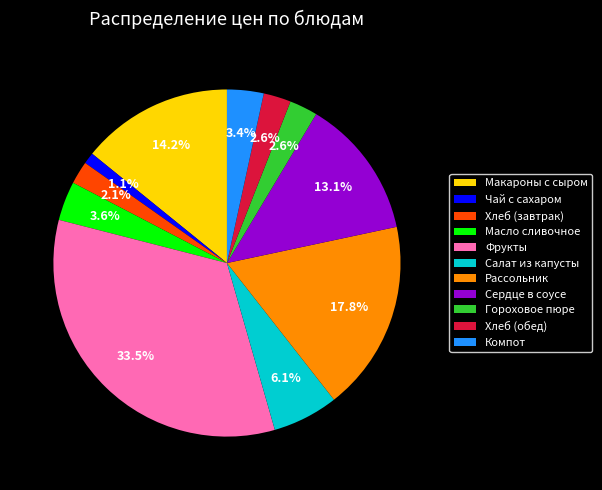

What is the total percentage of Хлеб (обед) and Компот?

6.0%